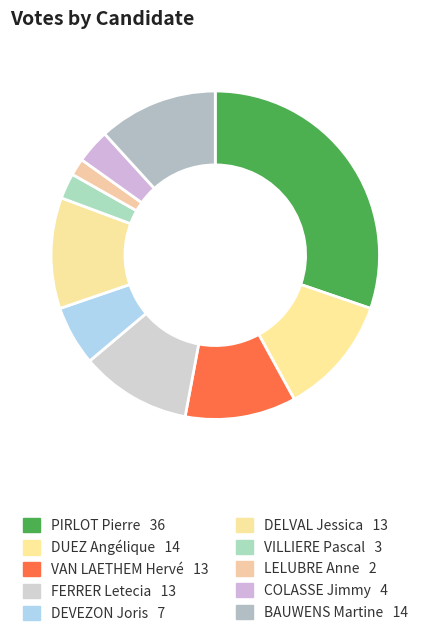

To the nearest percent, what is the average slice percentage?

10%